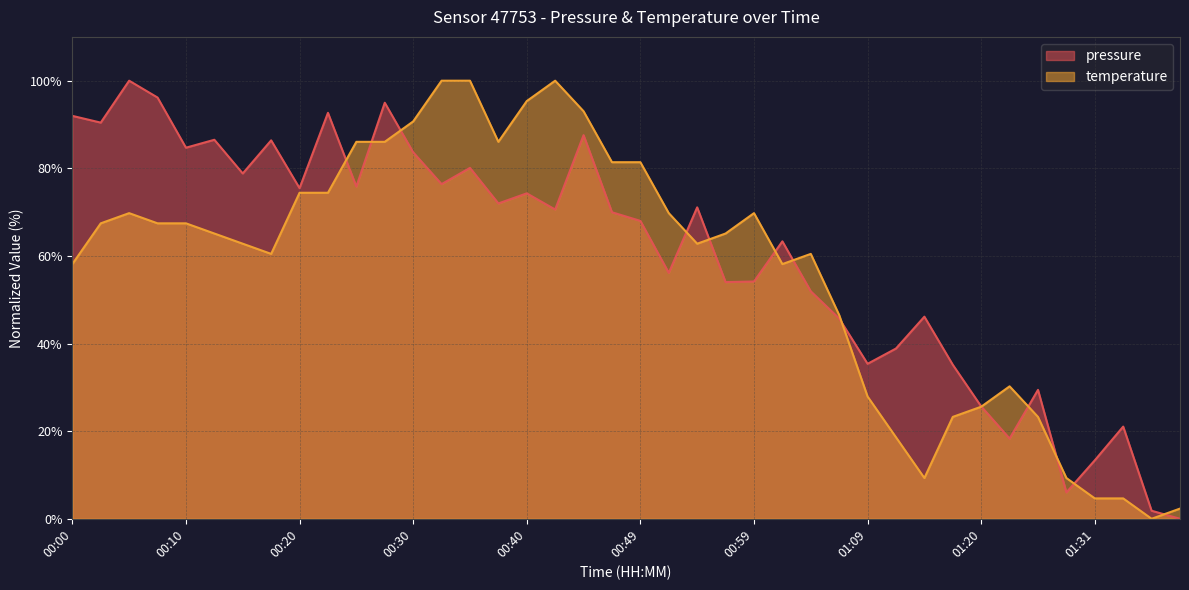

Reading left to right, what are all the values shown in this chart?

pressure: 00:00=92.0	00:03=90.4	00:05=100.0	00:08=96.2	00:10=84.7	00:13=86.5	00:15=78.8	00:18=86.4	00:20=75.5	00:22=92.7	00:25=75.8	00:27=95.0	00:30=83.7	00:32=76.4	00:35=80.1	00:37=72.0	00:40=74.3	00:42=70.6	00:44=87.6	00:47=70.0	00:49=68.0	00:52=56.1	00:54=71.1	00:57=54.0	00:59=54.2	01:02=63.3	01:04=51.9	01:06=45.7	01:09=35.4	01:12=38.9	01:14=46.1	01:17=35.2	01:20=25.6	01:23=18.3	01:26=29.4	01:29=6.0	01:31=13.3	01:34=21.0	01:36=1.8	01:38=0.0
temperature: 00:00=58.1	00:03=67.4	00:05=69.8	00:08=67.4	00:10=67.4	00:13=65.1	00:15=62.8	00:18=60.5	00:20=74.4	00:22=74.4	00:25=86.0	00:27=86.0	00:30=90.7	00:32=100.0	00:35=100.0	00:37=86.0	00:40=95.3	00:42=100.0	00:44=93.0	00:47=81.4	00:49=81.4	00:52=69.8	00:54=62.8	00:57=65.1	00:59=69.8	01:02=58.1	01:04=60.5	01:06=46.5	01:09=27.9	01:12=18.6	01:14=9.3	01:17=23.3	01:20=25.6	01:23=30.2	01:26=23.3	01:29=9.3	01:31=4.7	01:34=4.7	01:36=0.0	01:38=2.3